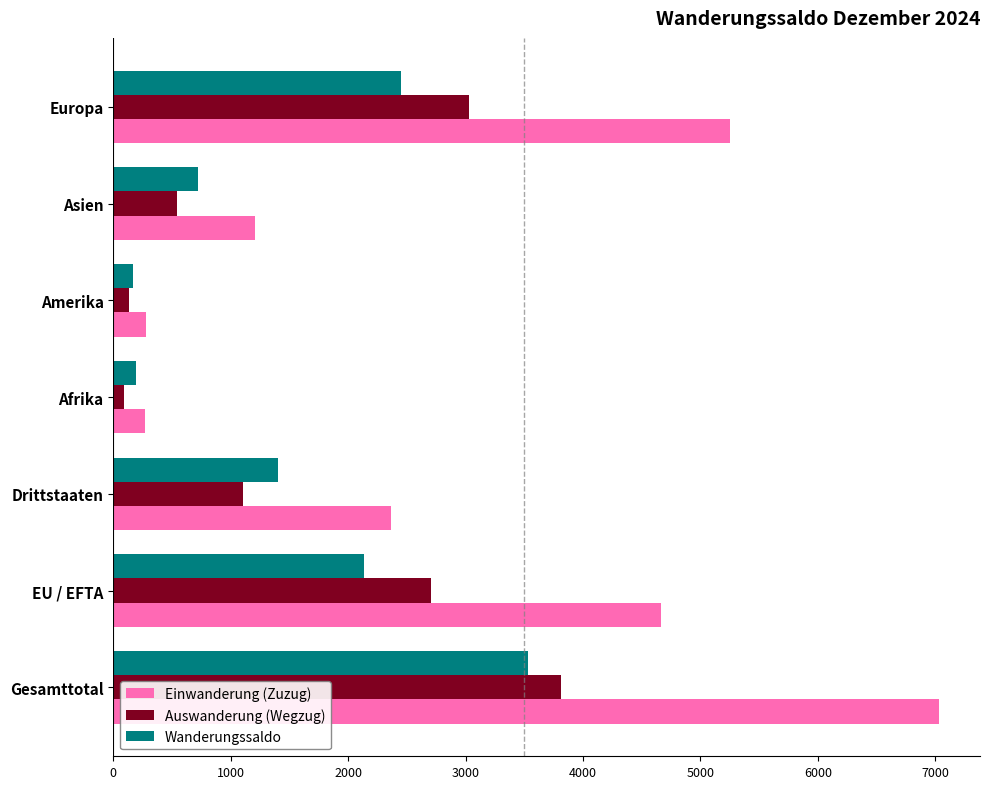

How many categories are shown in the chart?

7